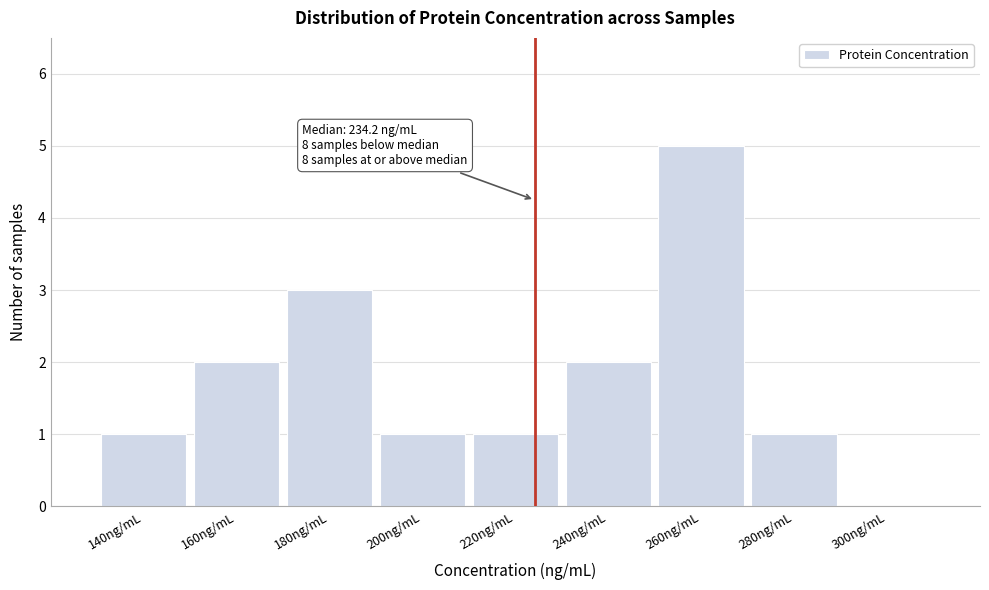

Reading left to right, extract all data points from this chart.

140ng/mL=1	160ng/mL=2	180ng/mL=3	200ng/mL=1	220ng/mL=1	240ng/mL=2	260ng/mL=5	280ng/mL=1	300ng/mL=0